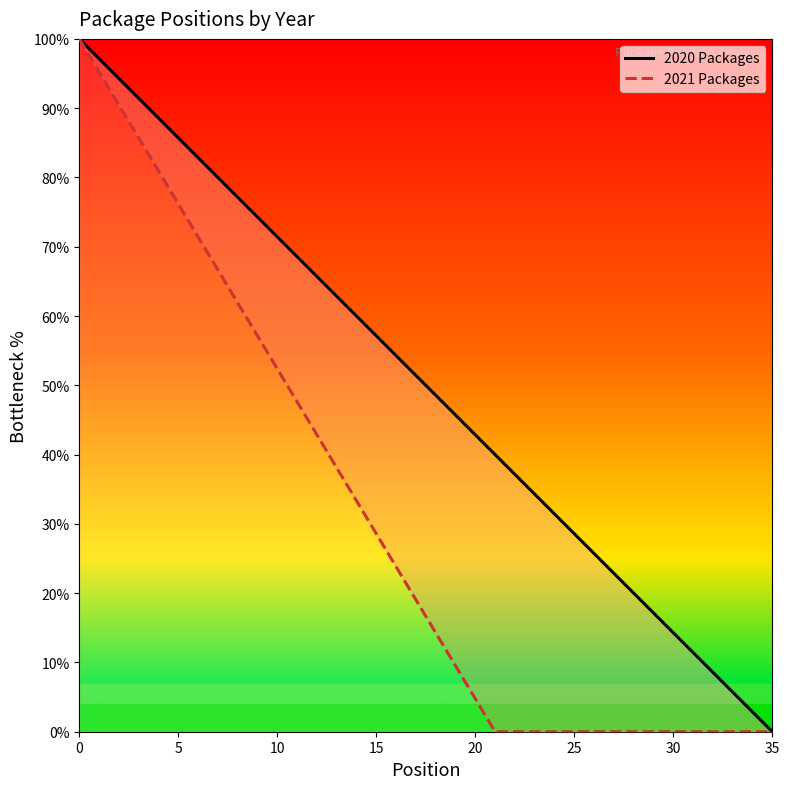

Reading left to right, what are all the values shown in this chart?

2020 Packages: 100.0	97.1	94.3	91.4	88.6	85.7	82.9	80.0	77.1	74.3	71.4	68.6	65.7	62.9	60.0	57.1	54.3	51.4	48.6	45.7	42.9	40.0	37.1	34.3	31.4	28.6	25.7	22.9	20.0	17.1	14.3	11.4	8.6	5.7	2.9	0.0
2021 Packages: 100.0	95.2	90.5	85.7	81.0	76.2	71.4	66.7	61.9	57.1	52.4	47.6	42.9	38.1	33.3	28.6	23.8	19.0	14.3	9.5	4.8	0.0	0.0	0.0	0.0	0.0	0.0	0.0	0.0	0.0	0.0	0.0	0.0	0.0	0.0	0.0